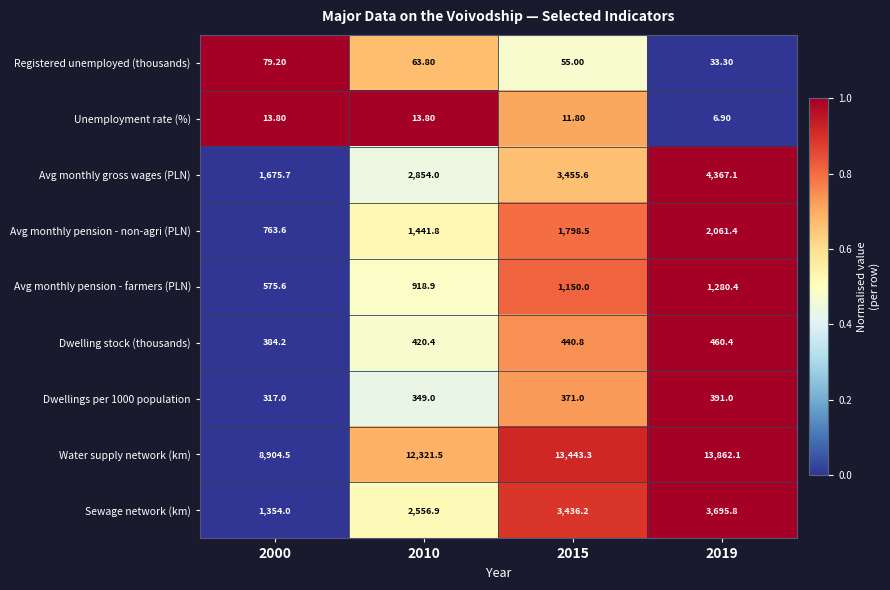

Between 2000 and 2010, which series saw the biggest shift?

Water supply network (km)